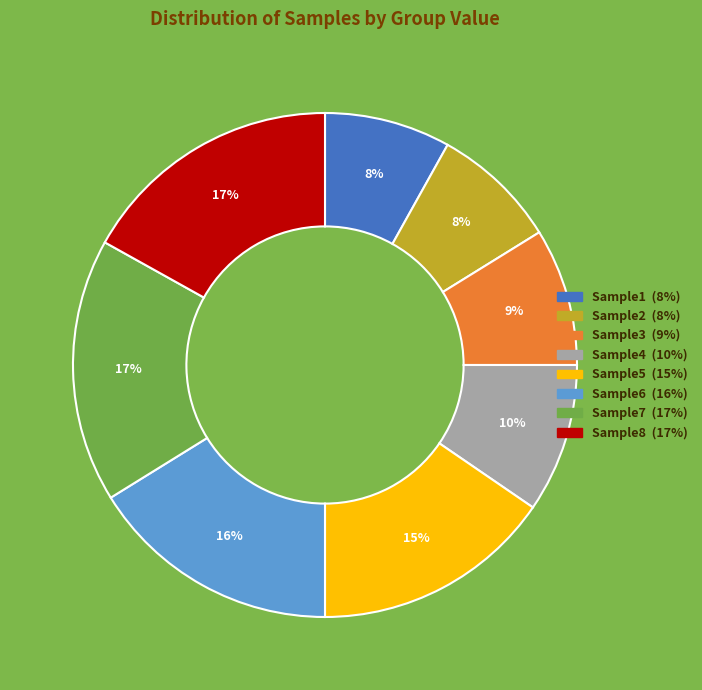

Do Sample5 and Sample3 together represent more than half of the pie?

No